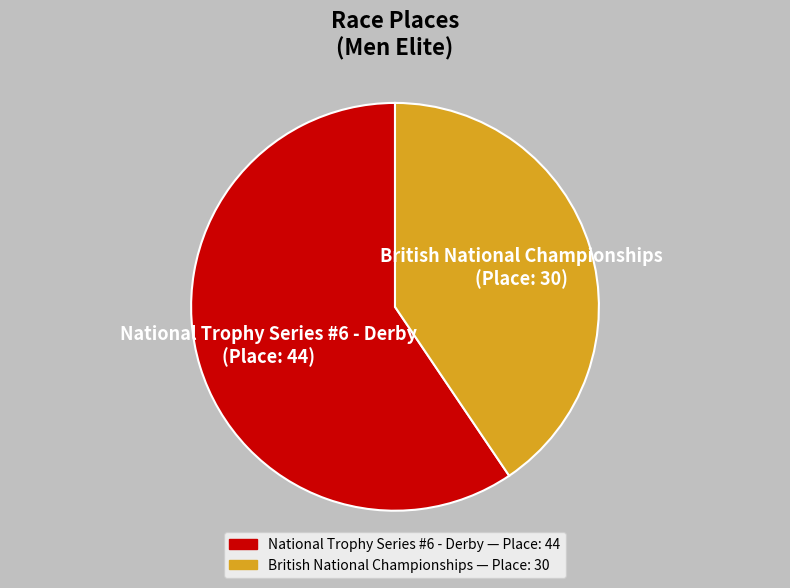

True or false: British National Championships accounts for 48% of the total.

False